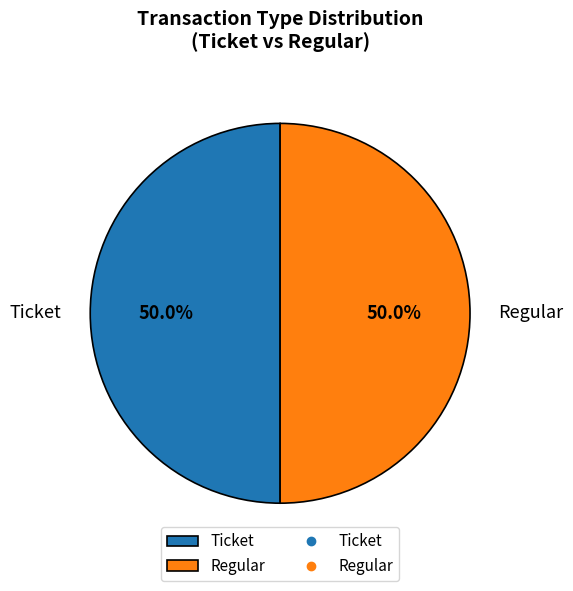

What percentage do Regular and Ticket together represent?

100.0%